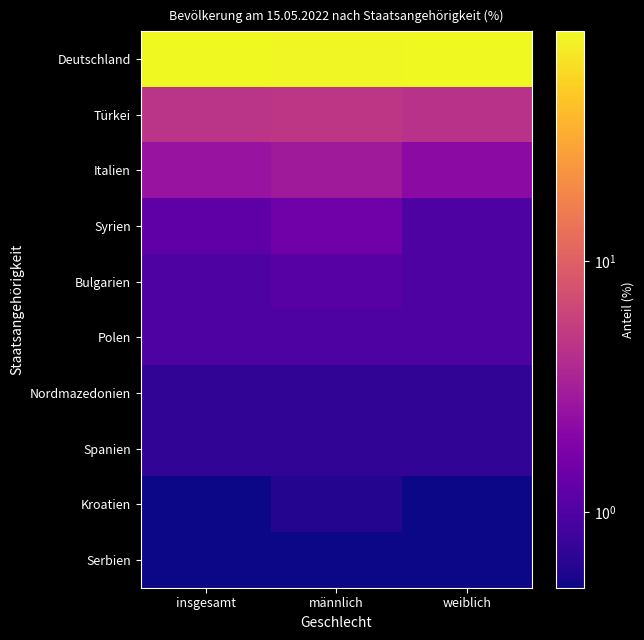

At how many categories does at least one series exceed 24?

3